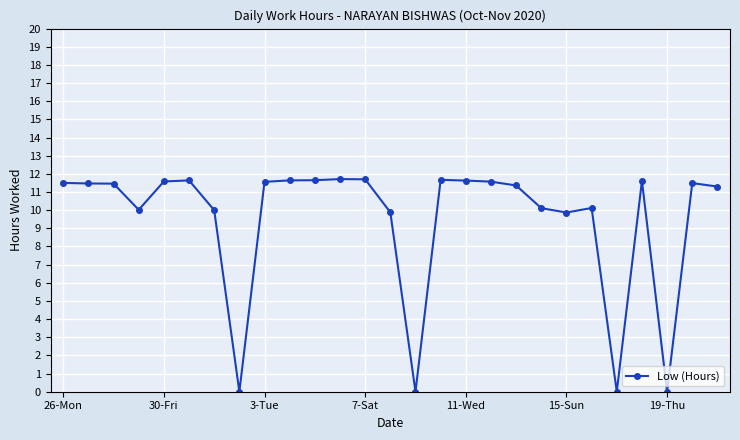

How many data points does each series have?

27